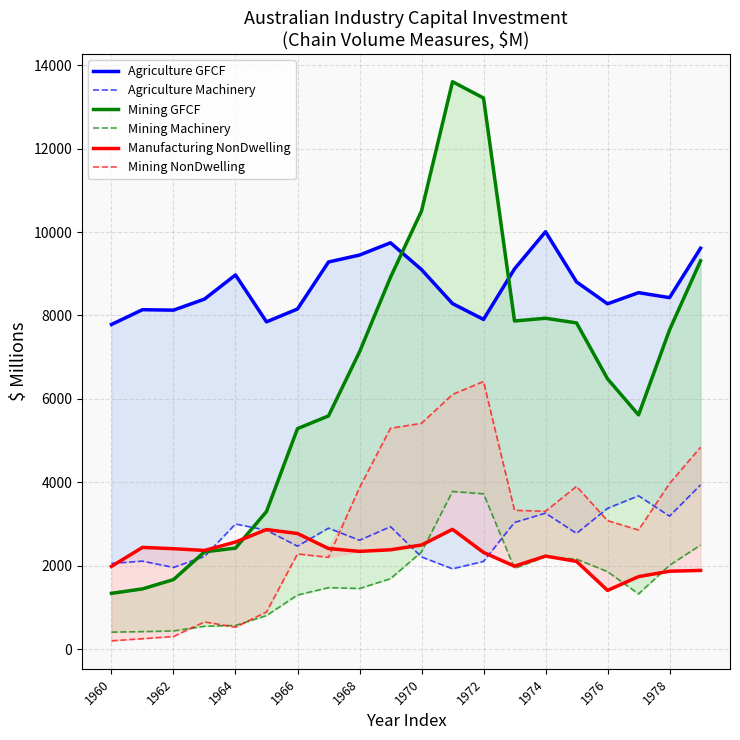

Is it true that Manufacturing NonDwelling equals 1990 at 1960?

True